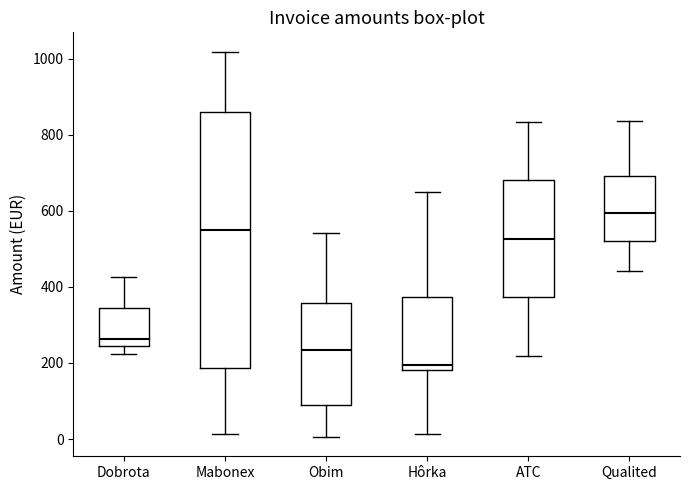

Reading left to right, read every box against the y-axis: the position of its median line, the range the box covers, and the ends of its whiskers. The values are not printed on the chart, so give them approximately, as read against the axis.

Dobrota: median 260, box 240 to 340, whiskers 220 to 420
Mabonex: median 560, box 180 to 860, whiskers 20 to 1020
Obim: median 240, box 80 to 360, whiskers 0 to 540
Hôrka: median 200, box 180 to 380, whiskers 20 to 640
ATC: median 520, box 380 to 680, whiskers 220 to 840
Qualited: median 600, box 520 to 700, whiskers 440 to 840